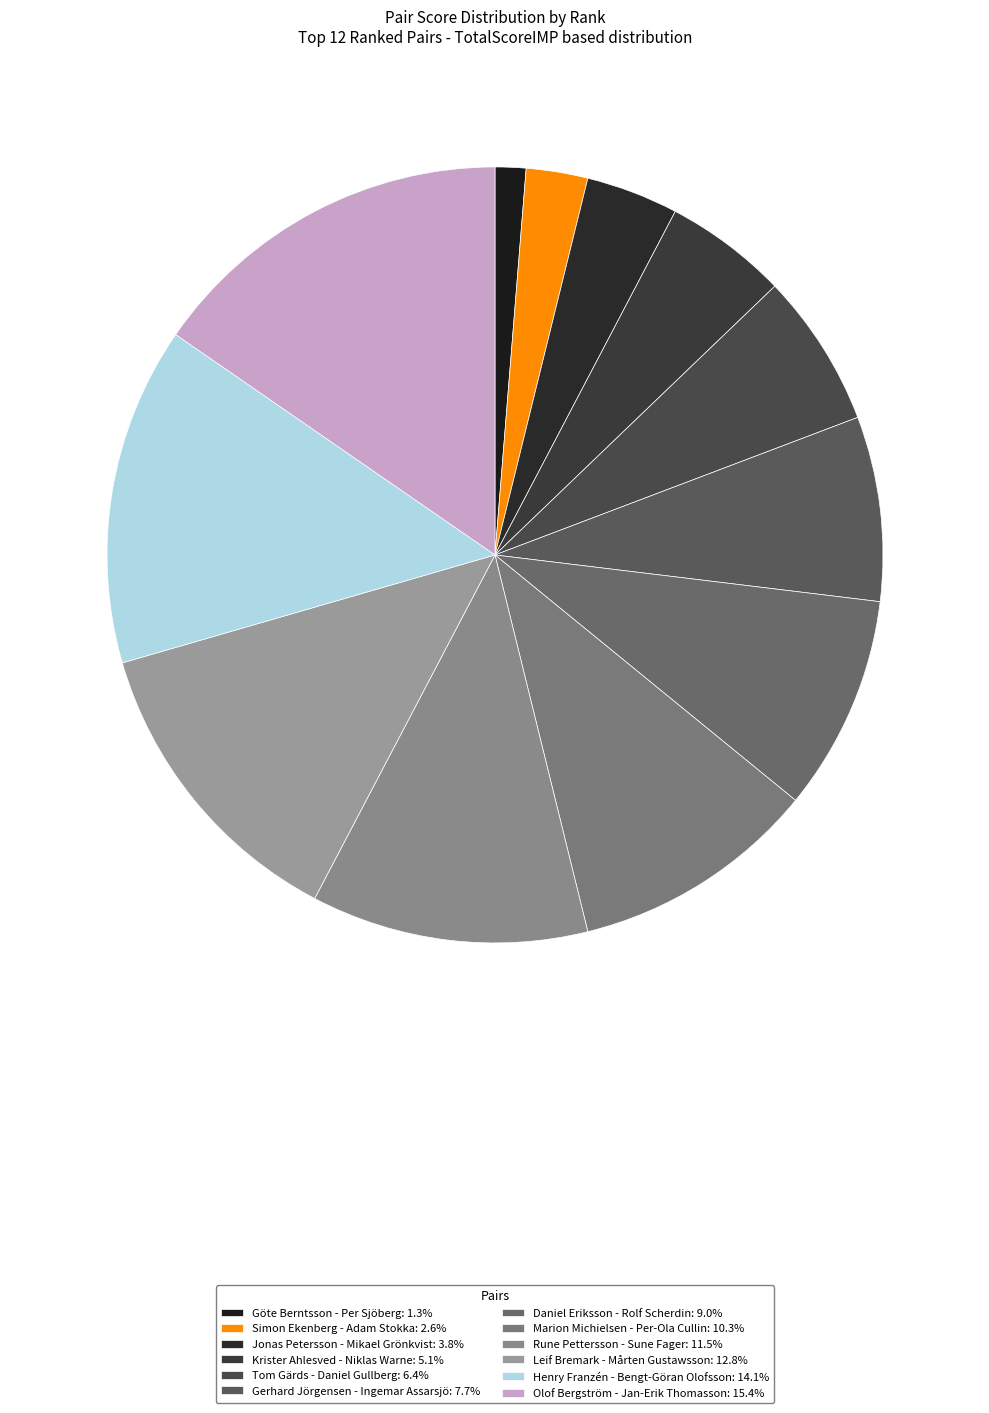

To the nearest percent, what is the combined percentage of Krister Ahlesved - Niklas Warne and Olof Bergström - Jan-Erik Thomasson?

21%